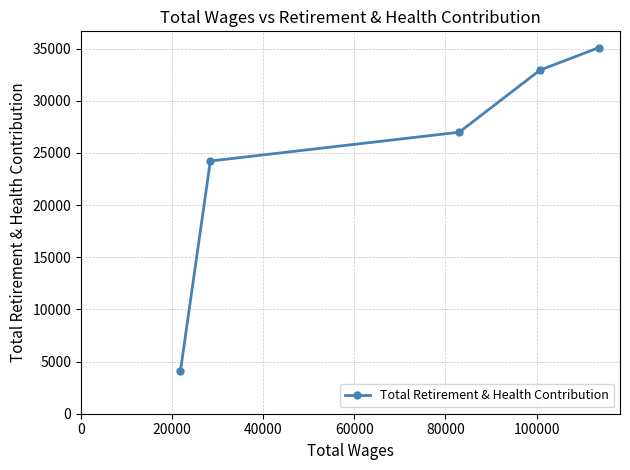

Reading left to right, transcribe all the data shown in this chart.

4049	24220	26981	32933	35098